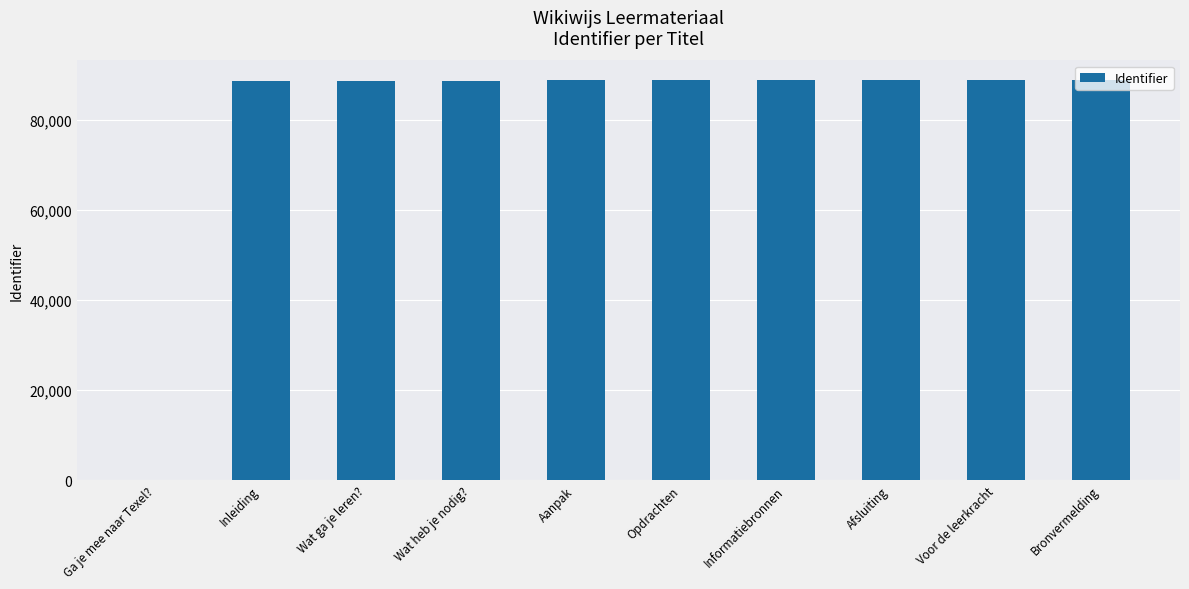

What is the sum of the values at Voor de leerkracht and Aanpak?

177700